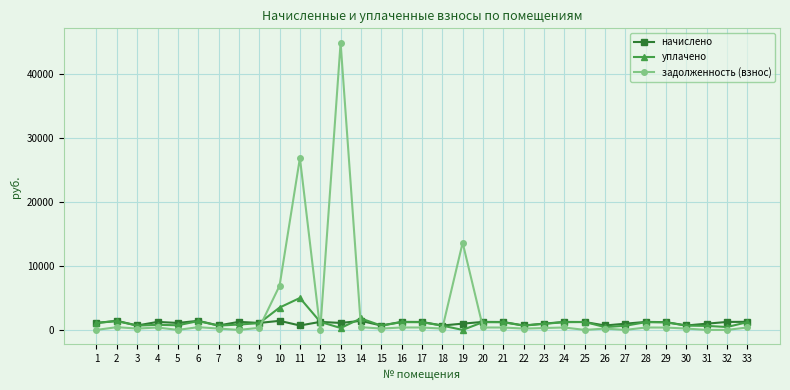

Is the value of задолженность (взнос) at 19 greater than the value of уплачено at 24?

Yes